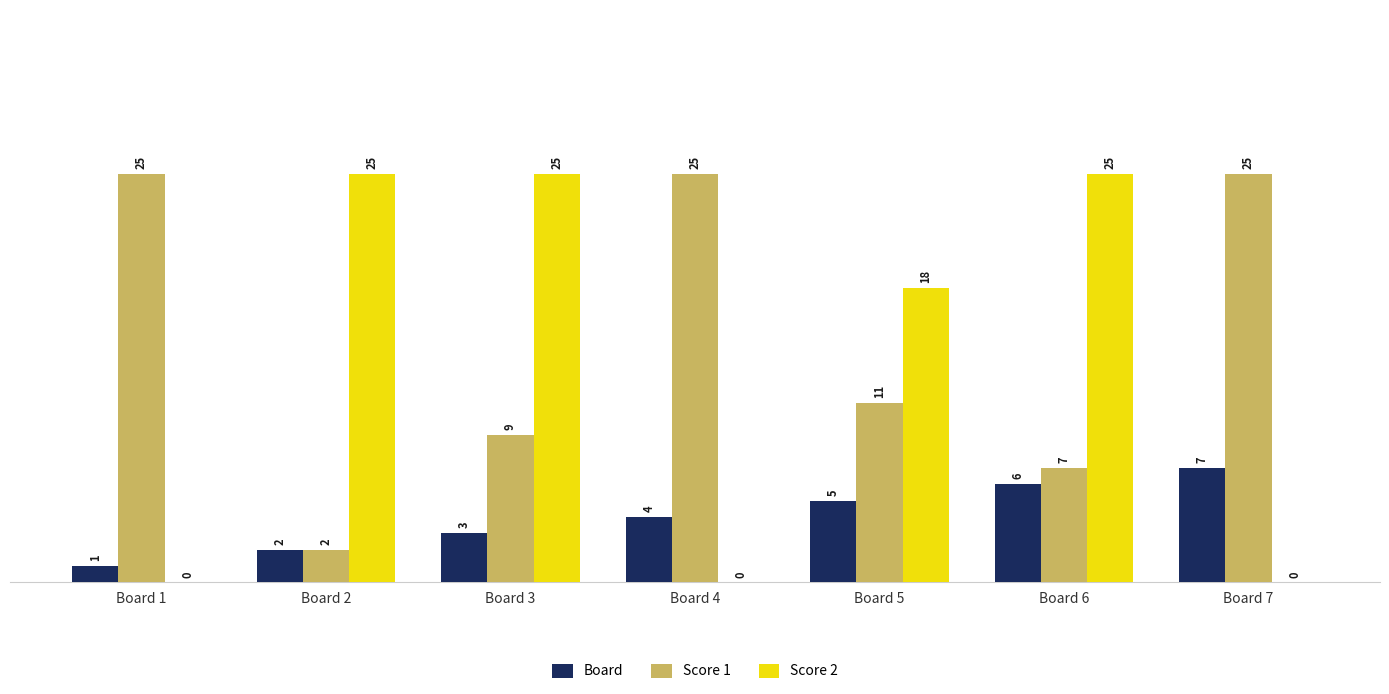

True or false: Score 1 has a value of 10 at Board 6.

False